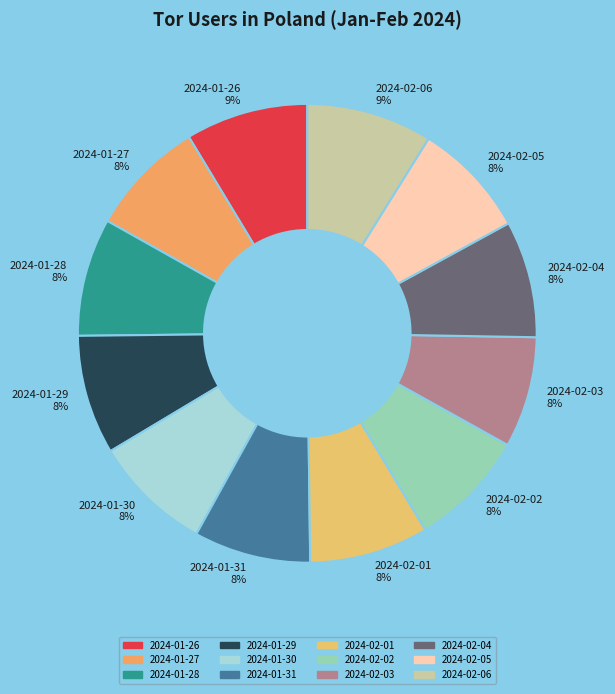

Do 2024-01-28 and 2024-02-04 together represent more than half of the pie?

No